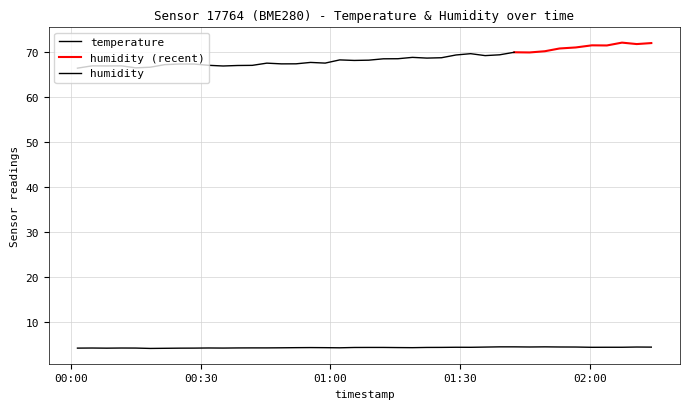

How many interior local peaks (higher than both neighbors) does the data have?

7